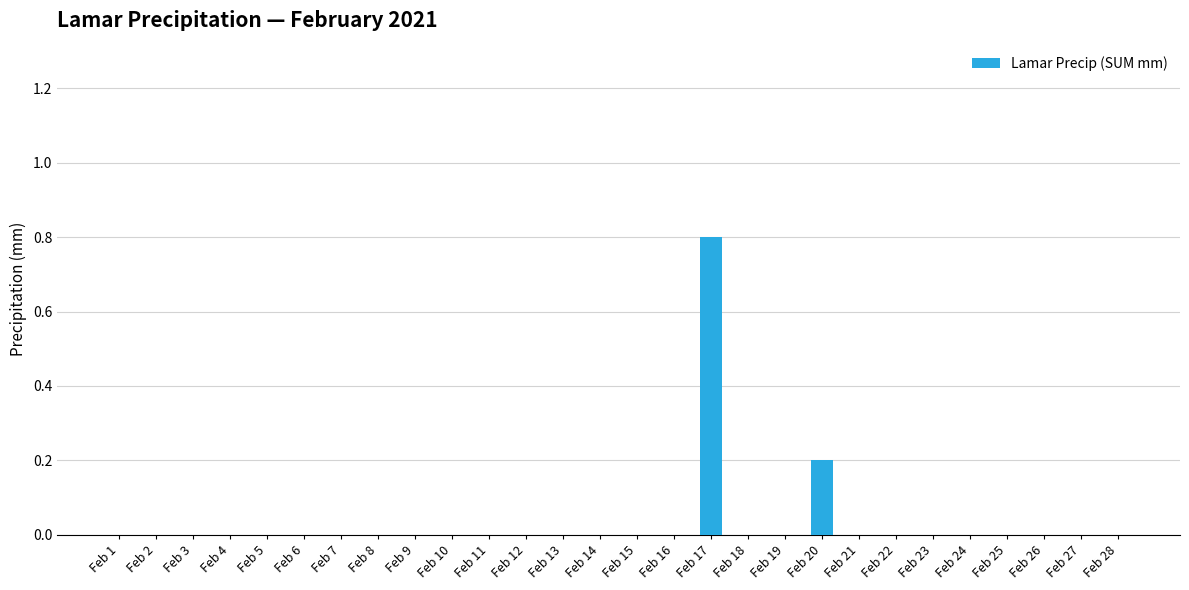

Which has a higher value, Feb 20 or Feb 3?

Feb 20